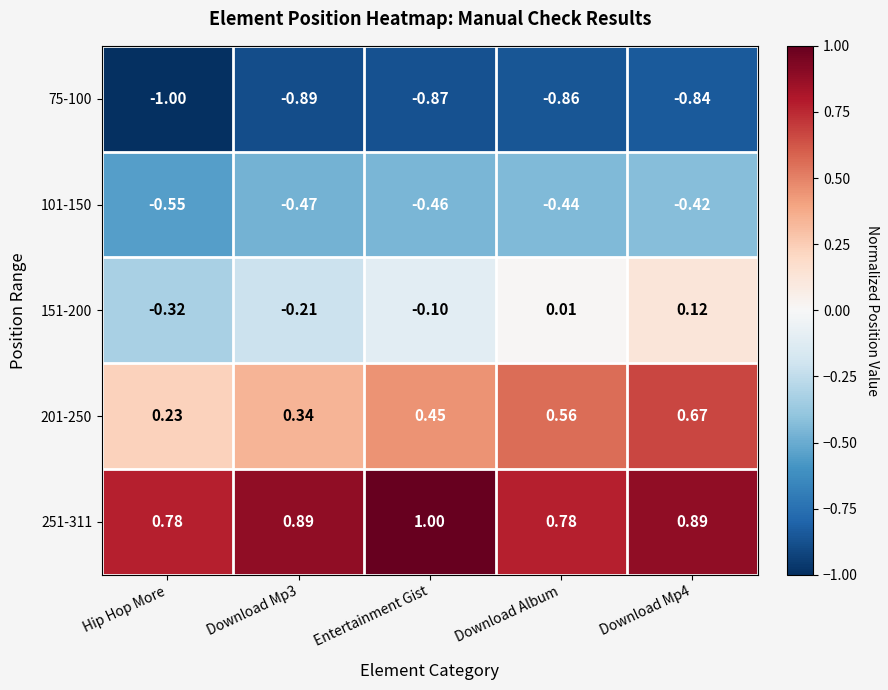

At which category does the chart reach its minimum across all series?

Hip Hop More